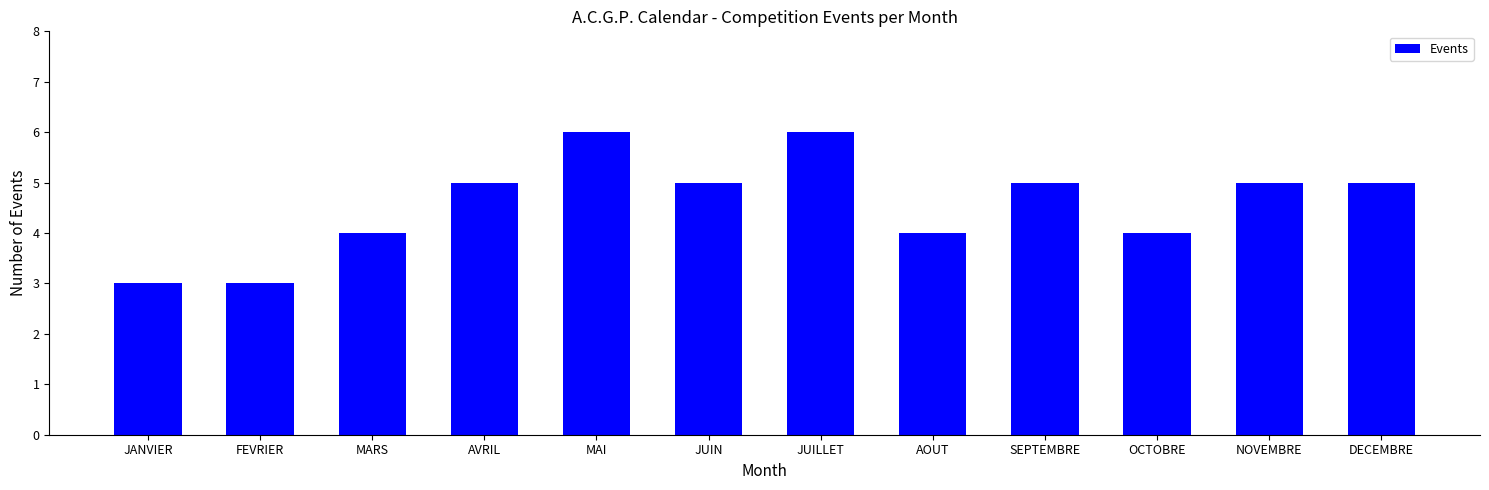

What is the average value?

5